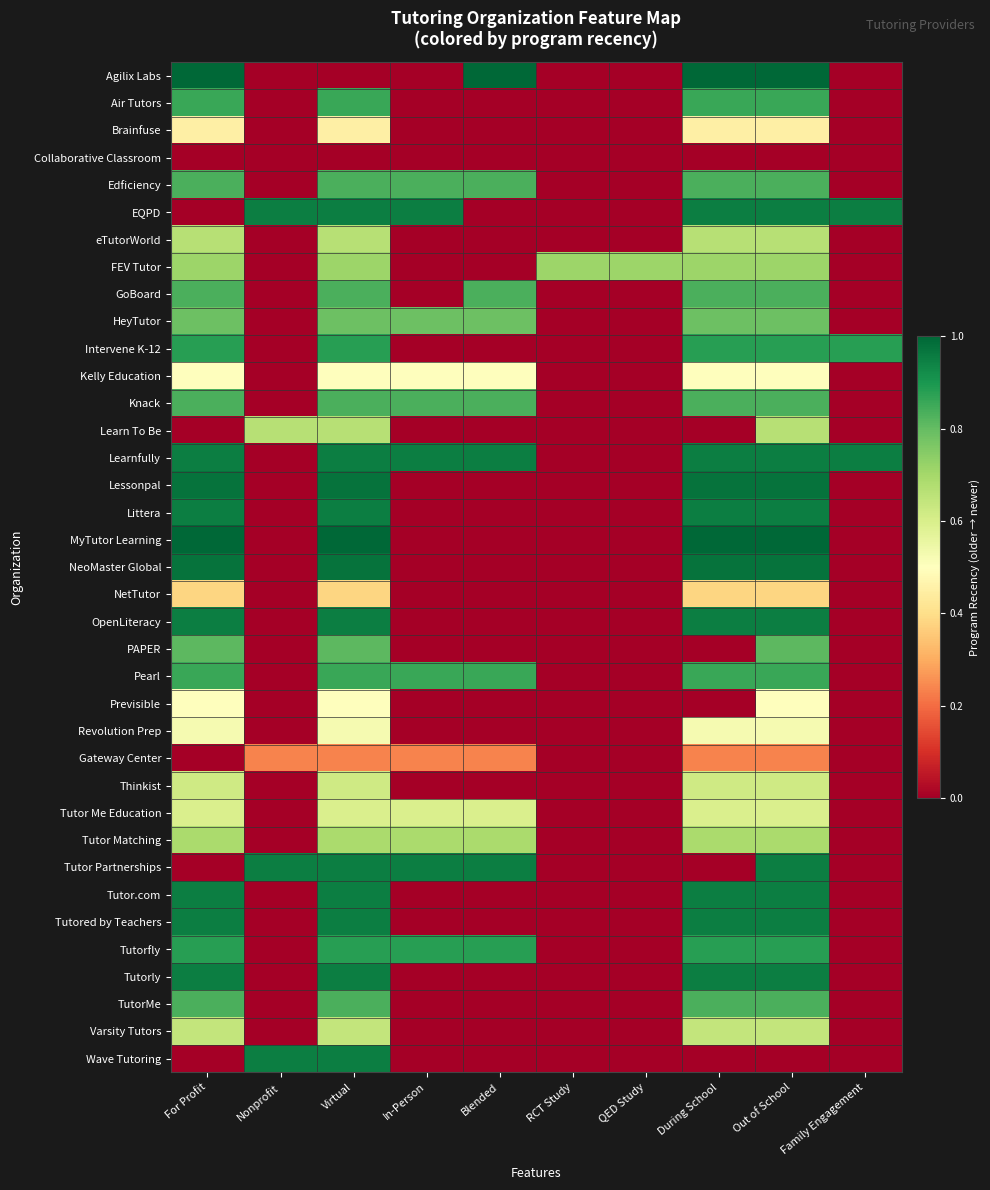

Between Nonprofit and RCT Study, which series saw the biggest shift?

EQPD